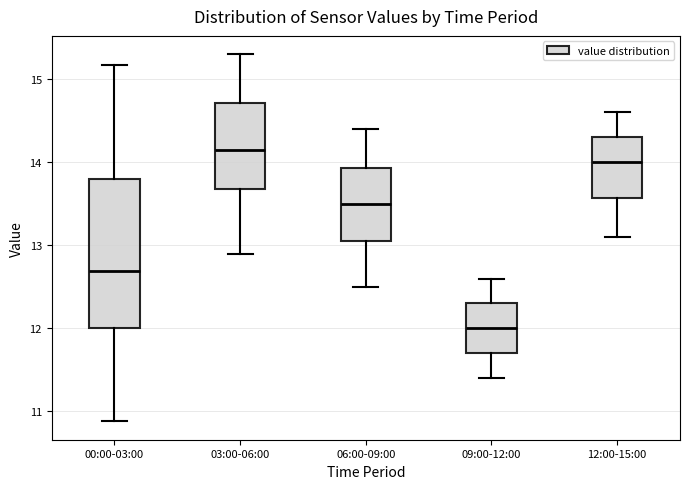

Reading left to right, transcribe this box plot: for each box, give where its median line is, the range the box spans, and where its two whiskers end, as read against the y-axis. The values are not printed on the chart, so give them approximately, as read against the axis.

00:00-03:00: median 12.7, box 12.0 to 13.8, whiskers 10.9 to 15.2
03:00-06:00: median 14.2, box 13.7 to 14.7, whiskers 12.9 to 15.3
06:00-09:00: median 13.5, box 13.1 to 13.9, whiskers 12.5 to 14.4
09:00-12:00: median 12.0, box 11.7 to 12.3, whiskers 11.4 to 12.6
12:00-15:00: median 14.0, box 13.6 to 14.3, whiskers 13.1 to 14.6